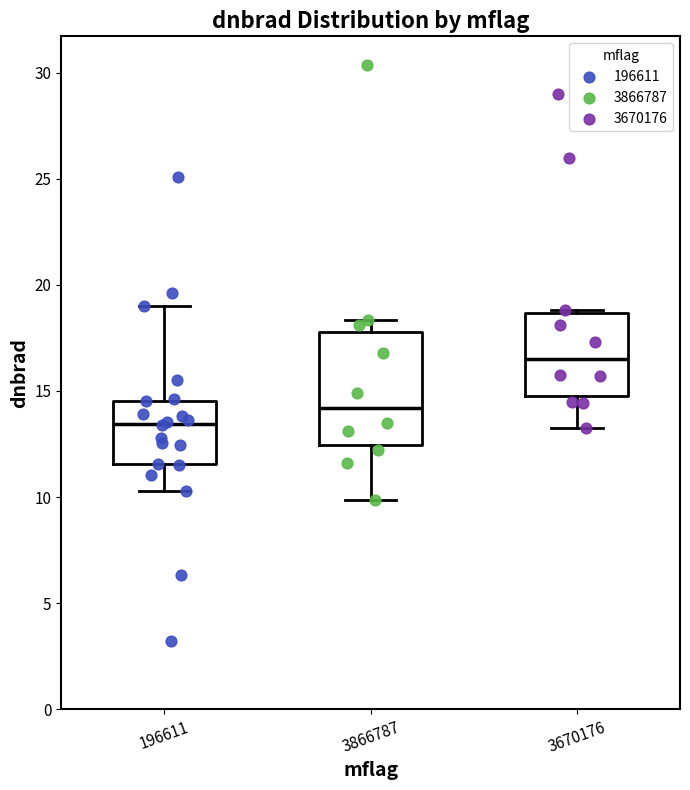

Which box has the highest median line?

3670176